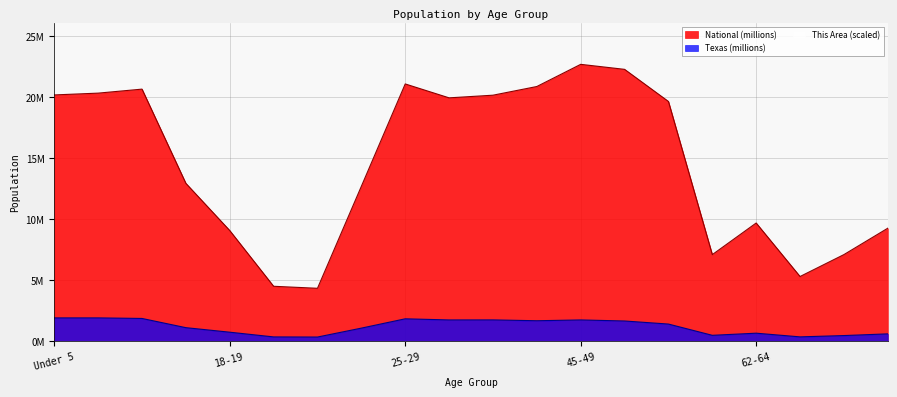

Is it true that Texas equals 0.7 at 62-64?

True